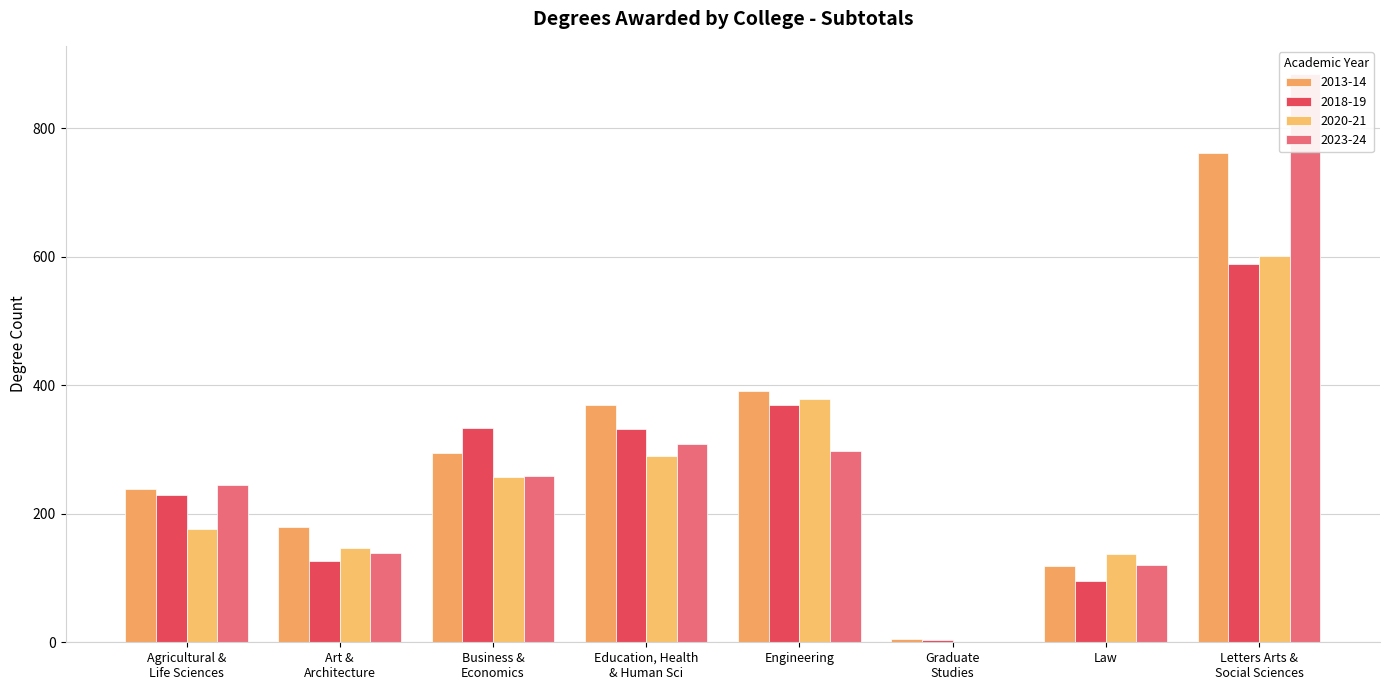

What is the difference between the highest and lowest values at Art &
Architecture?

53